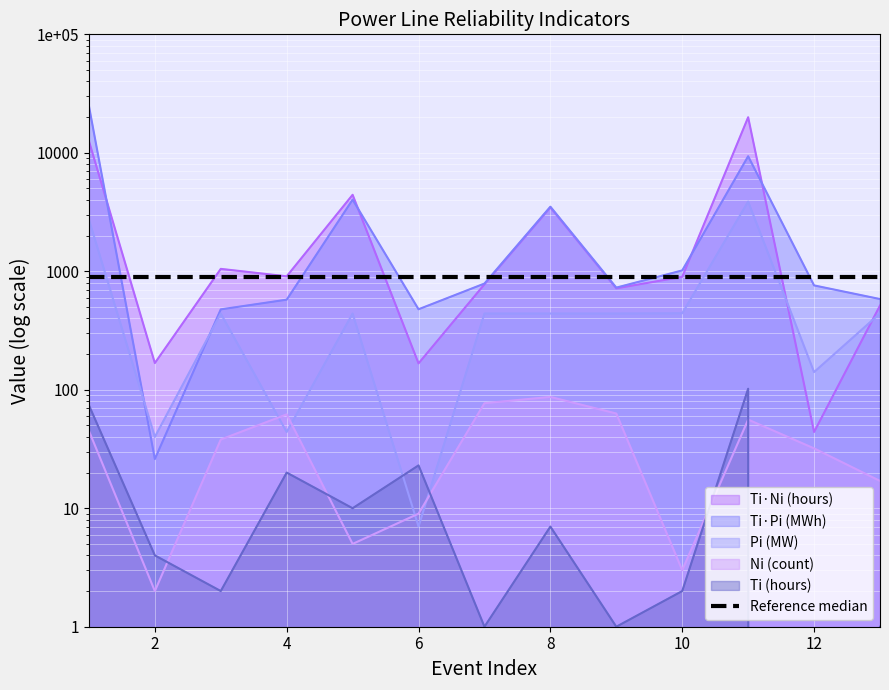

How many times do Pi (MW) and Ni (count) cross each other?

4